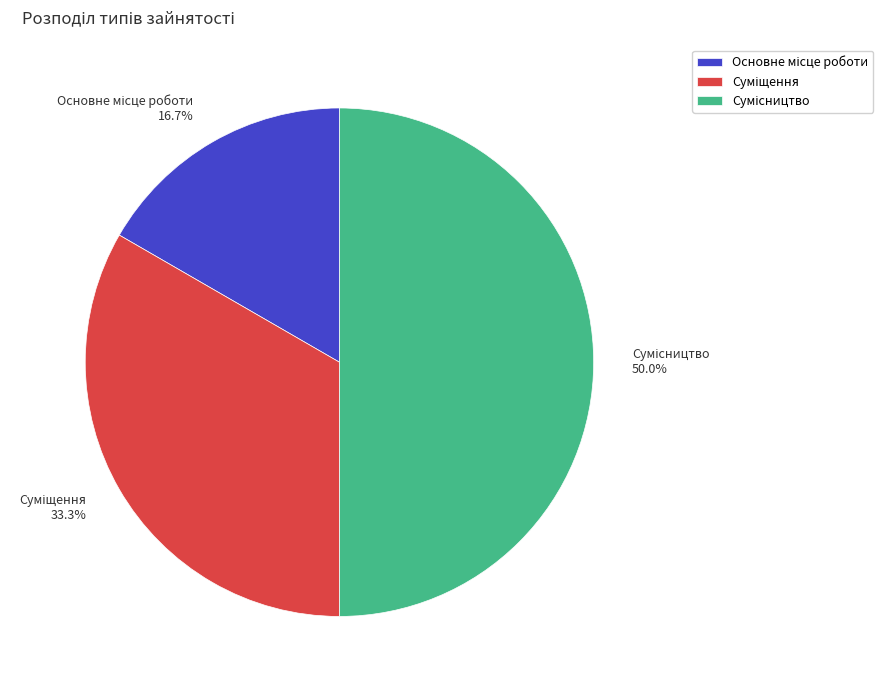

Approximately how many times larger is the value at Основне місце роботи compared to Сумісництво?

0.3